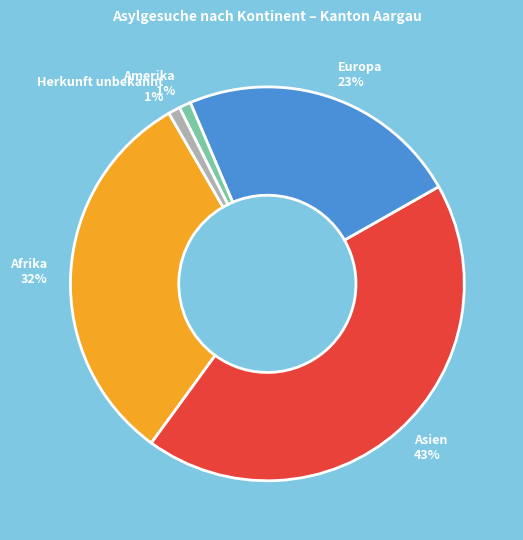

Is there any slice that represents more than half of the pie?

No